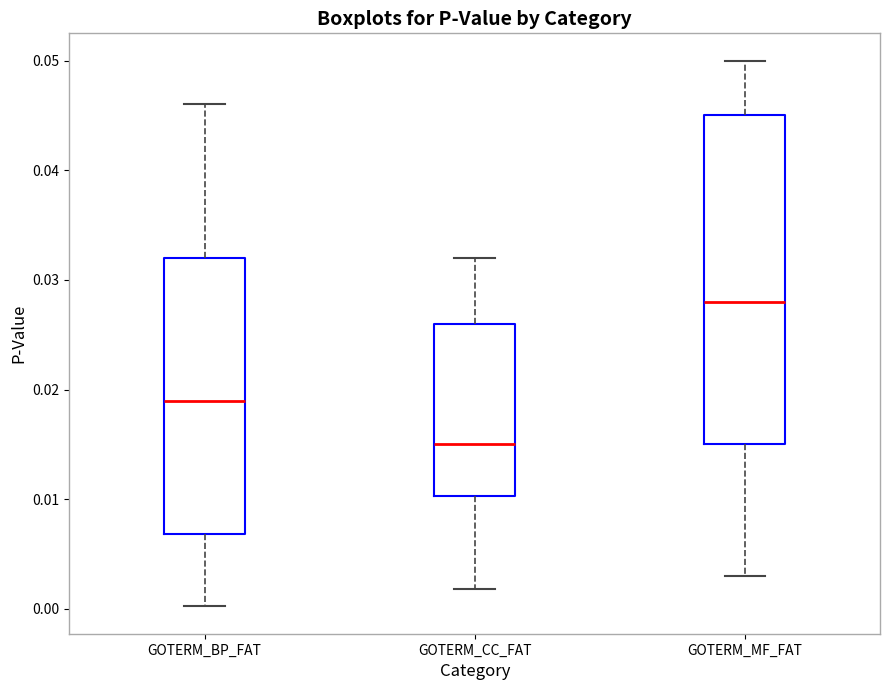

Where does the median line of the box for GOTERM_MF_FAT sit on the y-axis? The values are not printed on the chart, so give them approximately, as read against the axis.

0.028